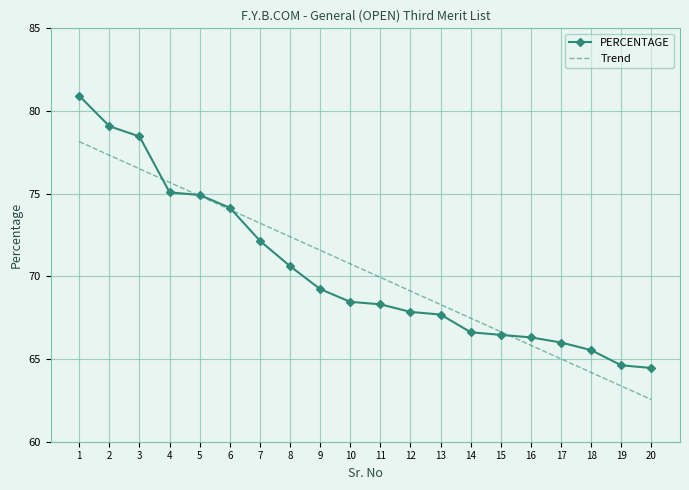

The value of PERCENTAGE at 4 is 75.1. True or false?

True